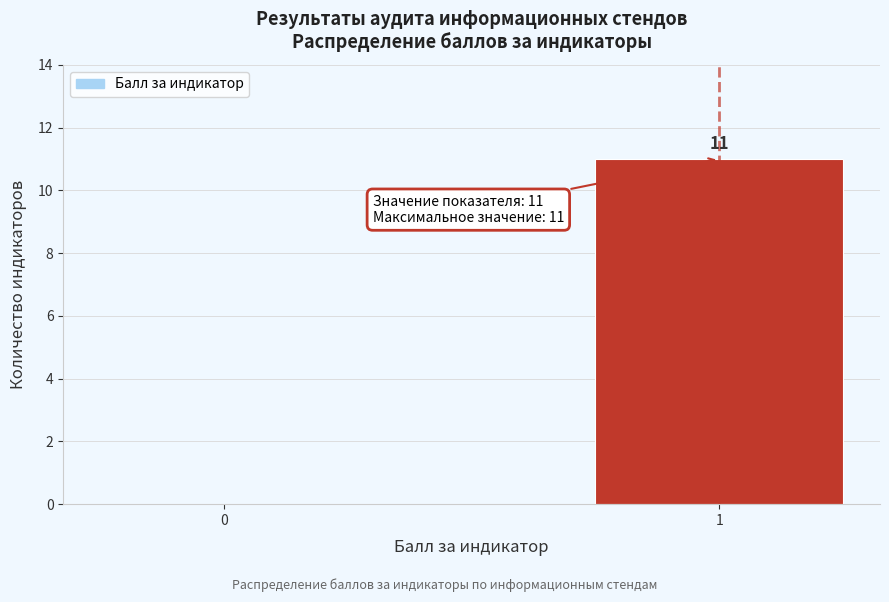

Reading right to left, what are all the values shown in this chart?

1=11	0=0